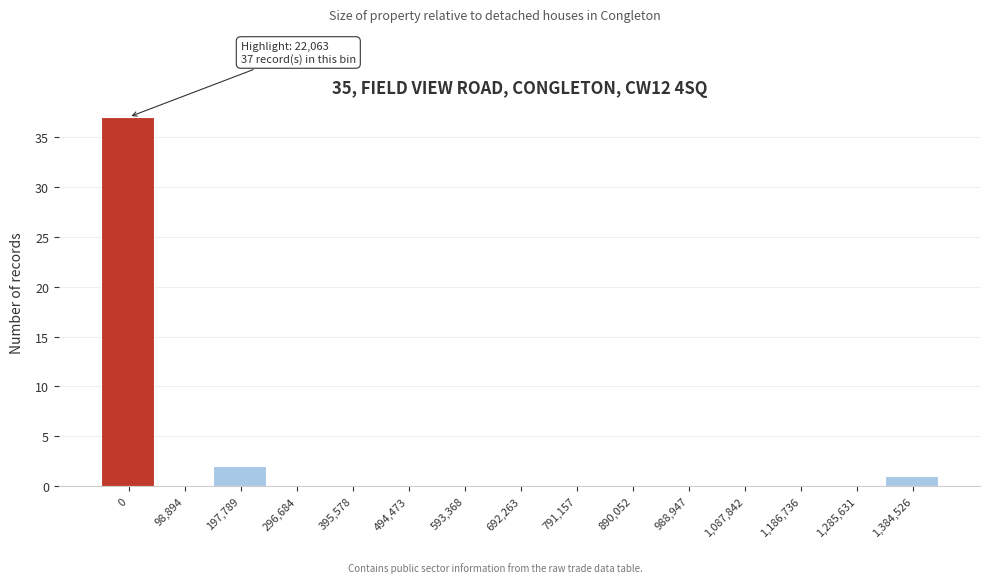

Reading left to right, list all the values displayed in this chart.

0=37	98,894=0	197,789=2	296,684=0	395,578=0	494,473=0	593,368=0	692,263=0	791,157=0	890,052=0	988,947=0	1,087,842=0	1,186,736=0	1,285,631=0	1,384,526=1